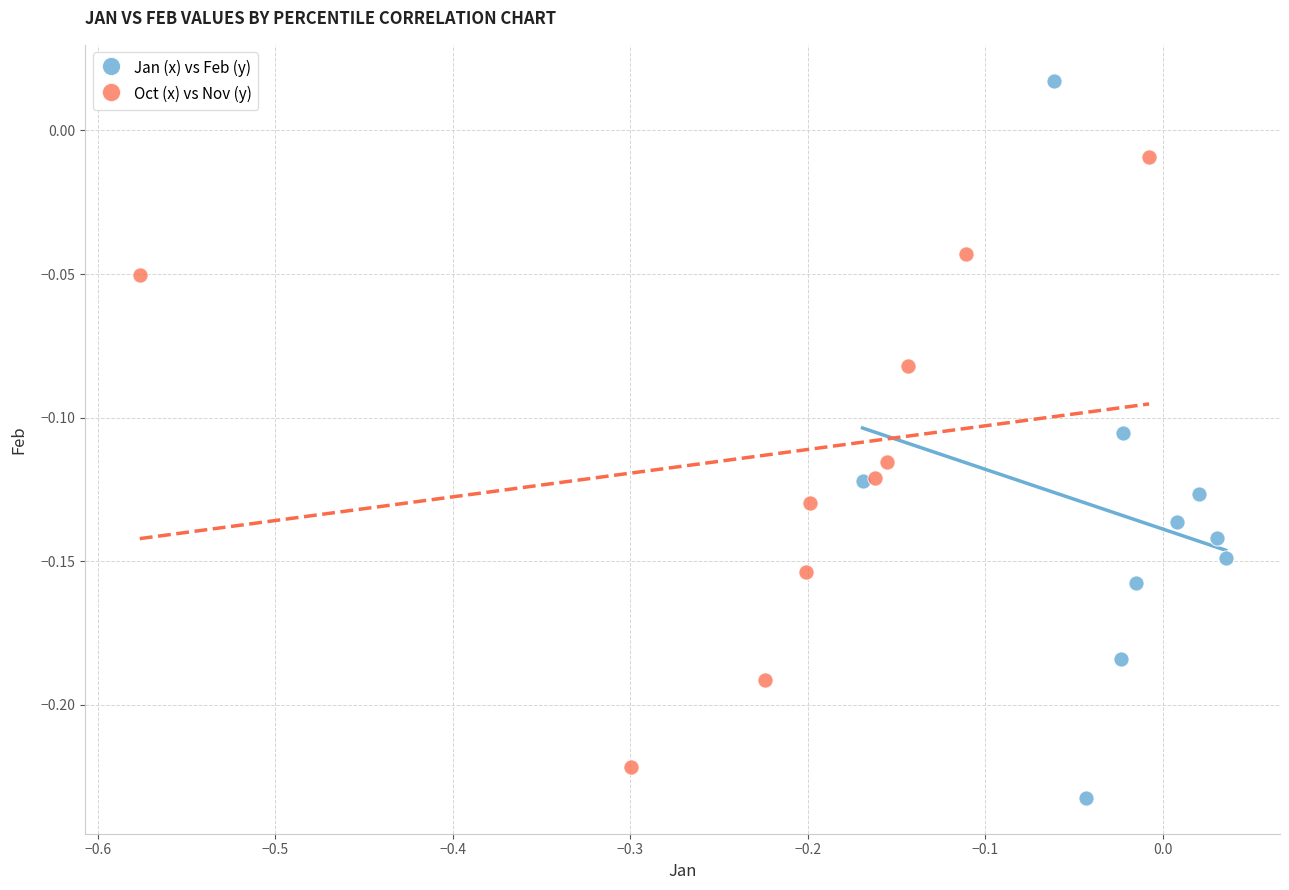

Which series contains the highest Y value?

Jan (x) vs Feb (y)